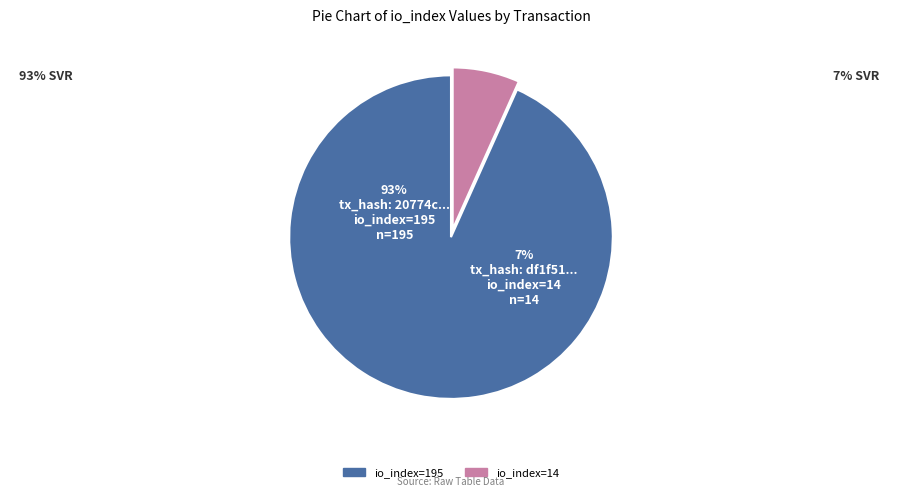

Which slice is the smallest?

io_index=14